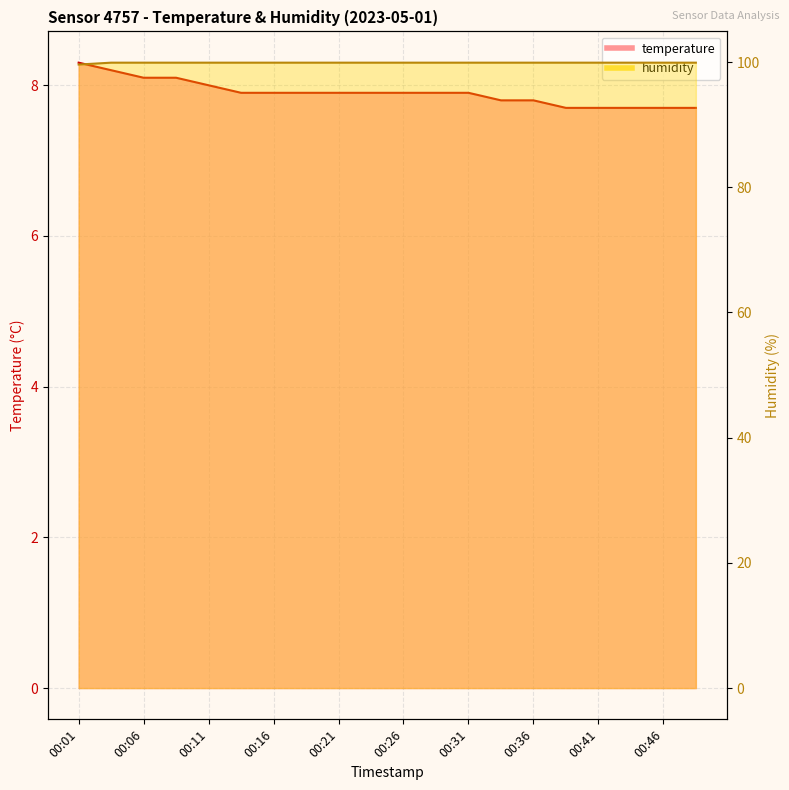

The value of temperature at 00:11 is 8.0. True or false?

True